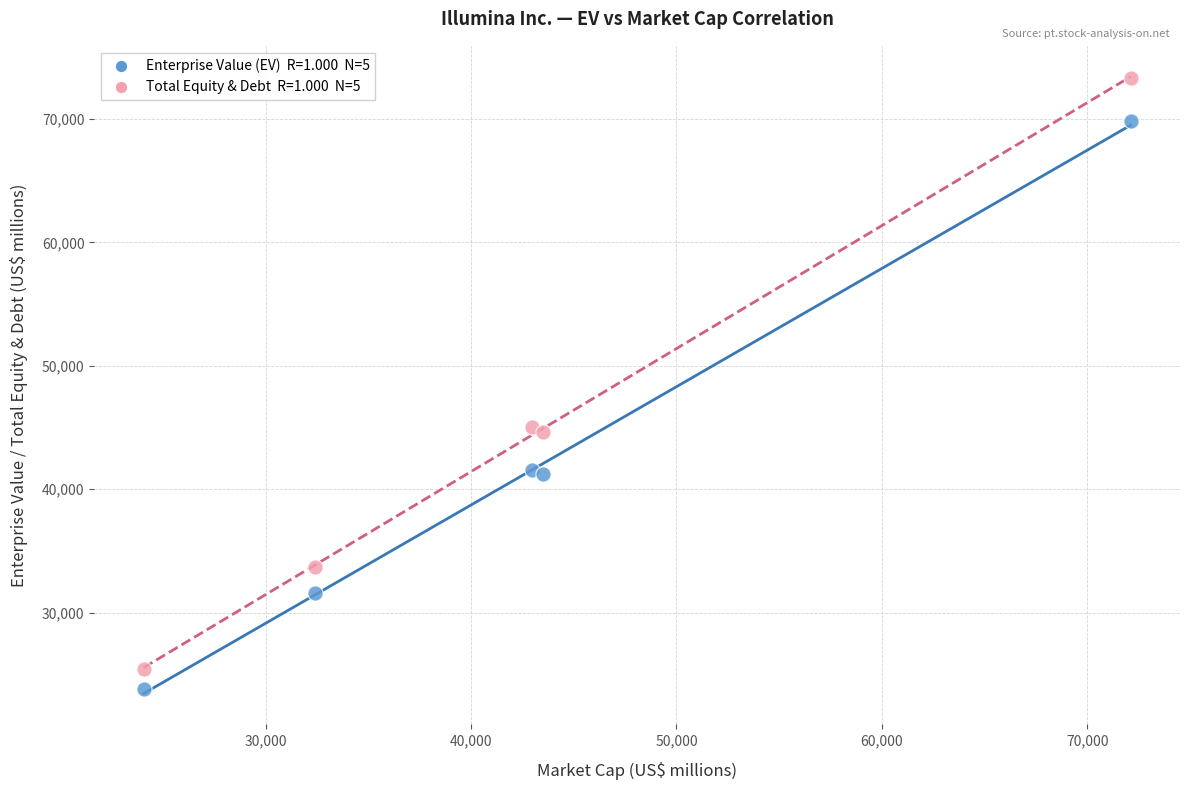

Across all data points, what is the average X value?

43008